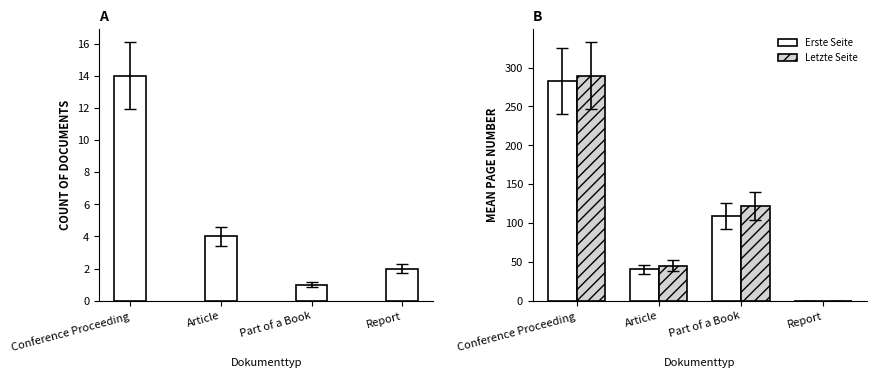

What is the difference between the maximum and minimum values in the Letzte Seite series?

289.6